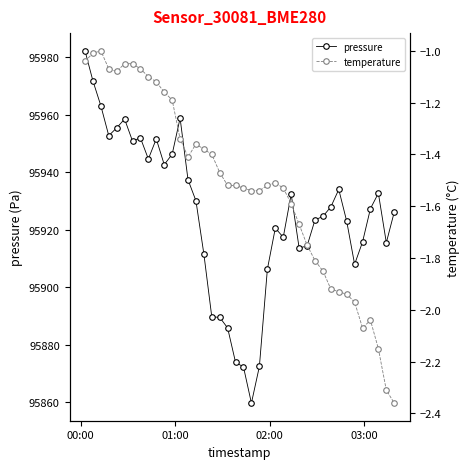

Does the chart display data point markers on the line(s)?

Yes